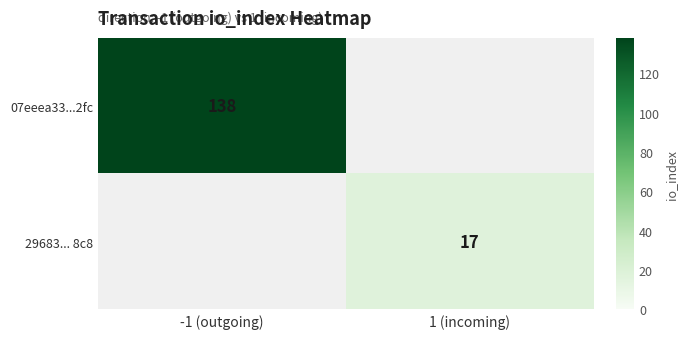

True or false: 29683... 8c8 has a value of 26.2 at 1 (incoming).

False